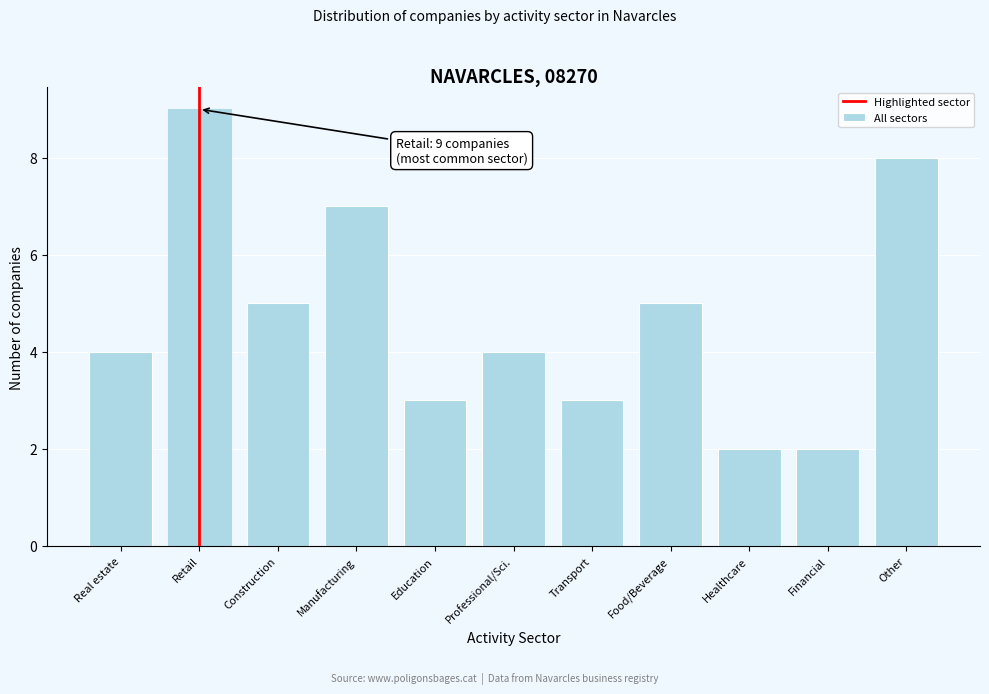

Reading left to right, transcribe all the data shown in this chart.

Real estate=4	Retail=9	Construction=5	Manufacturing=7	Education=3	Professional/Sci.=4	Transport=3	Food/Beverage=5	Healthcare=2	Financial=2	Other=8